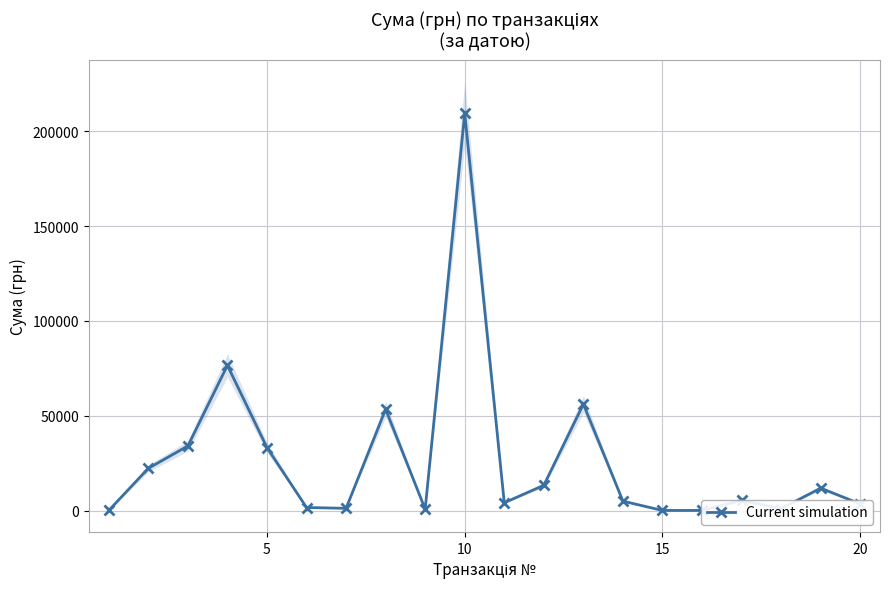

List the labels in order of value, largest first.

9, 15, 12, 7, 10, 20, 5, 11, 18, 16, 13, 10, 19, 25, 6, 17, 8, 15, 0, 14